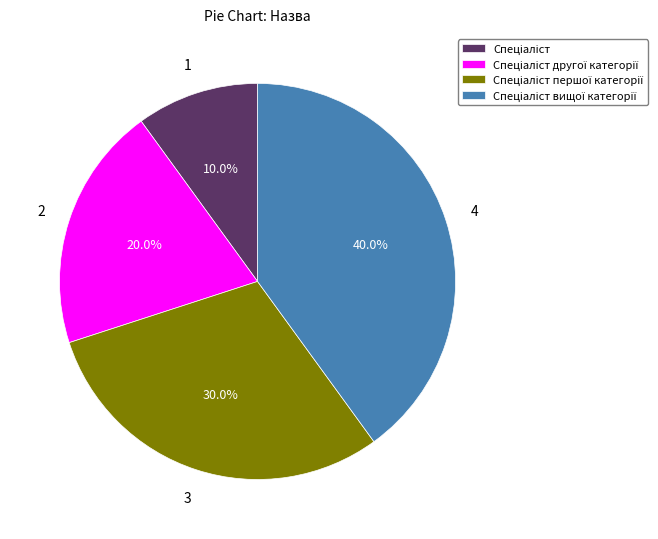

Is there any slice that represents more than half of the pie?

No